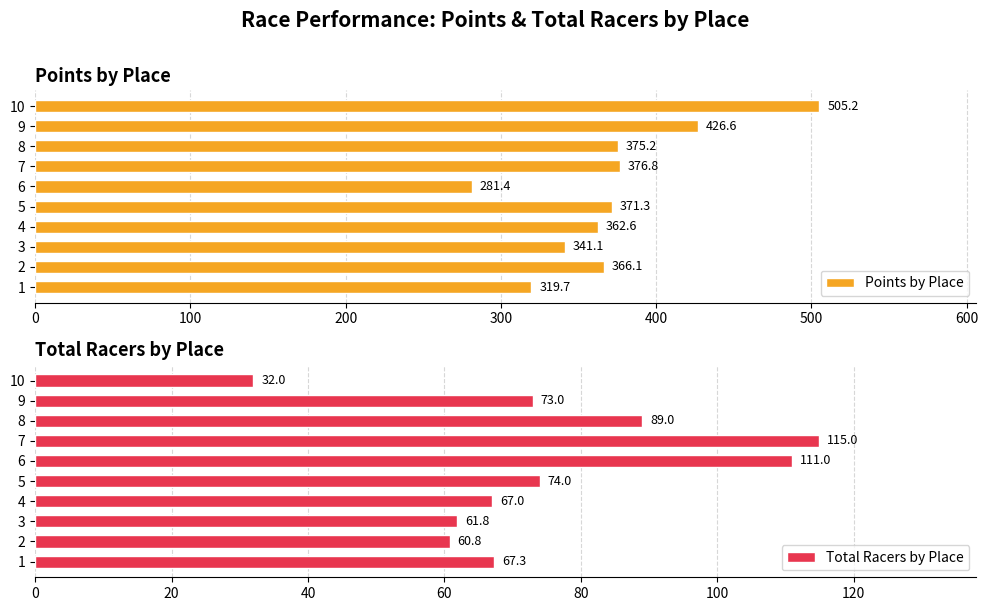

What is the value of the Total Racers by Place bar at the 1st from the left?

67.3